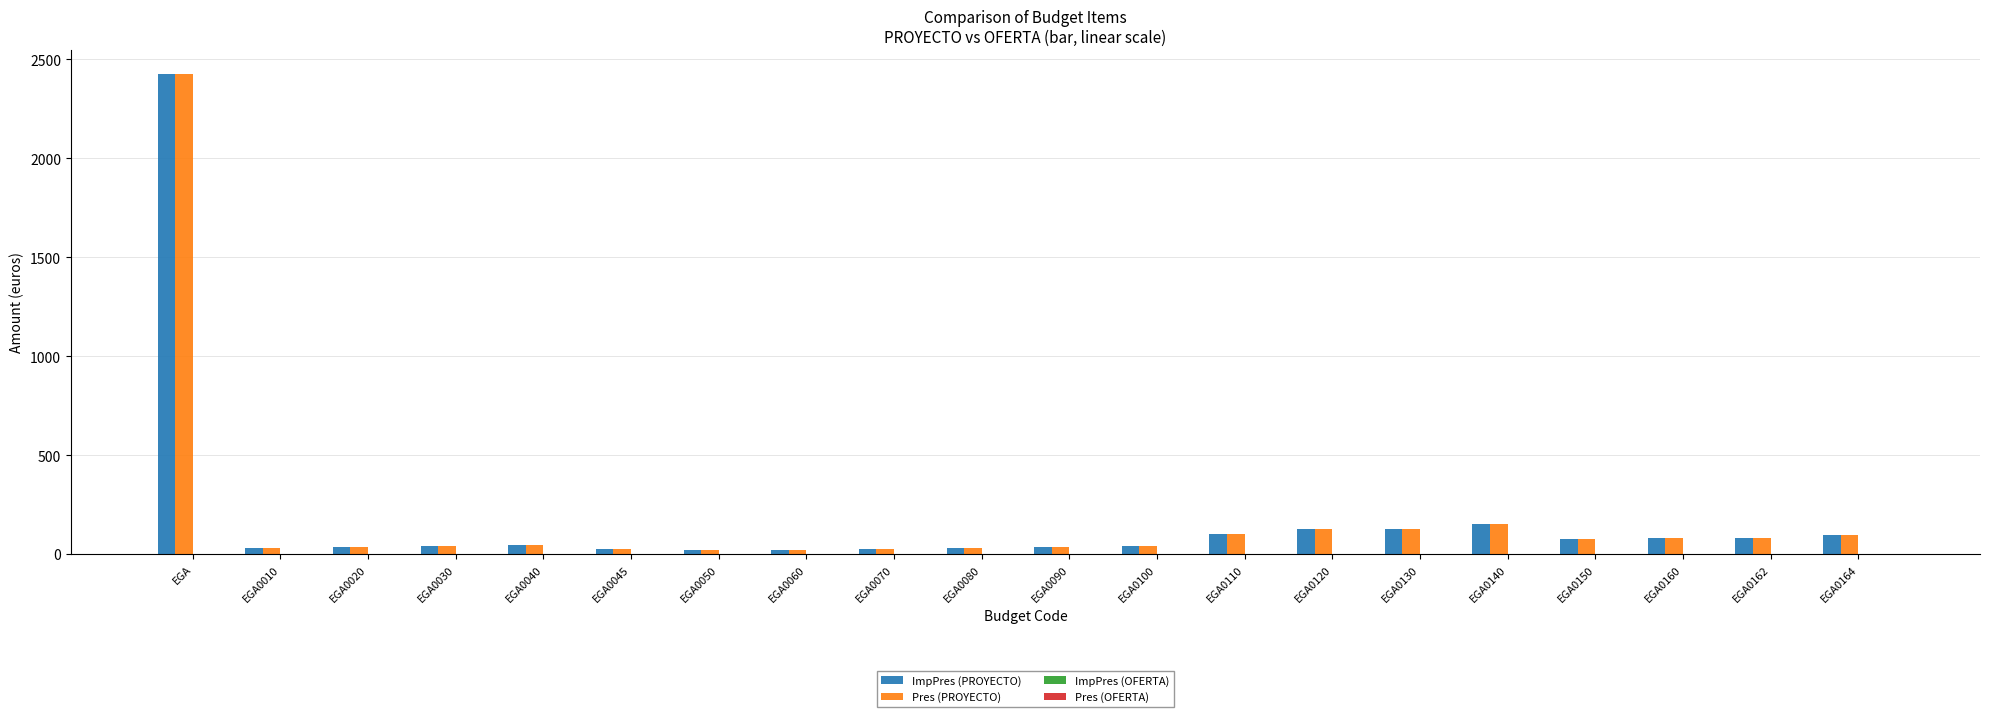

What is the sum of all Pres (PROYECTO) values?

3632.2